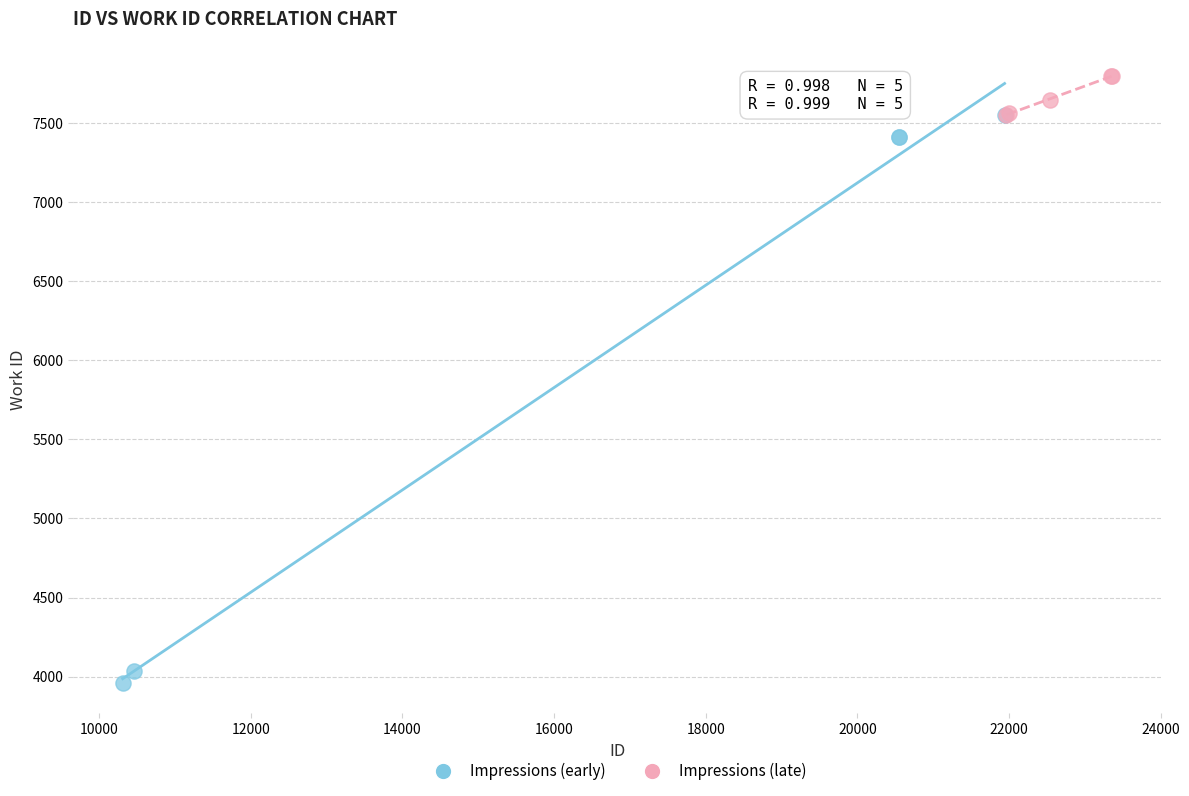

Which series contains the highest Y value?

Impressions (late)